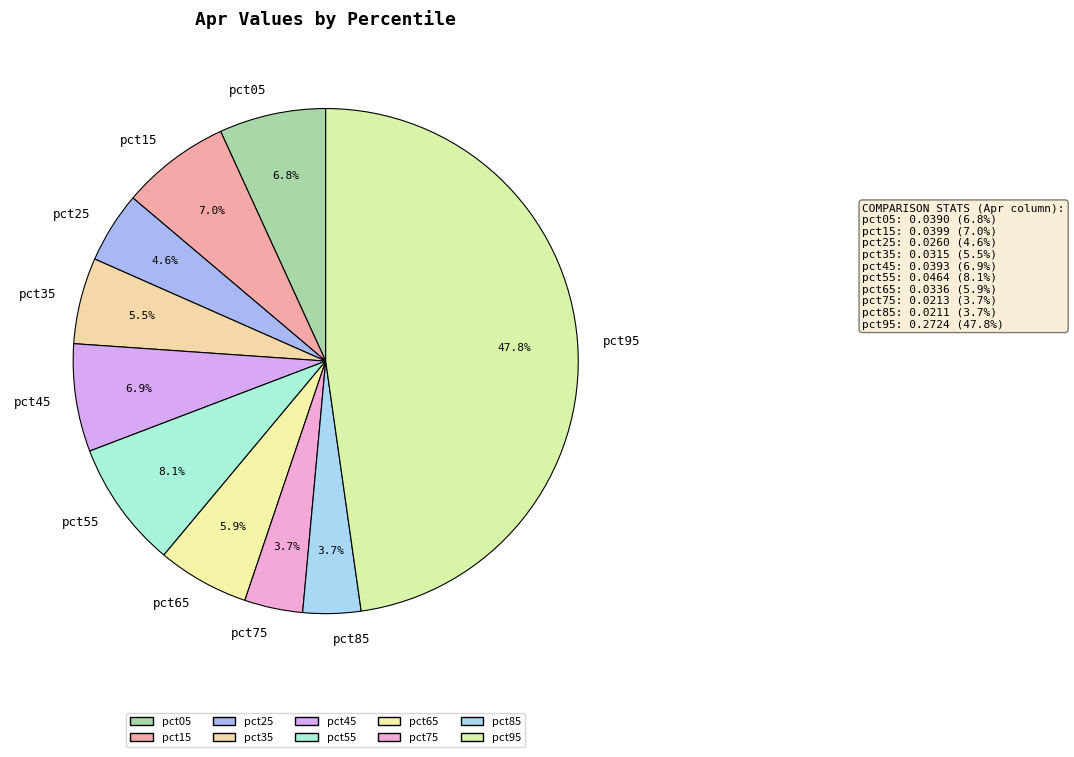

Do pct05 and pct25 together represent more than half of the pie?

No